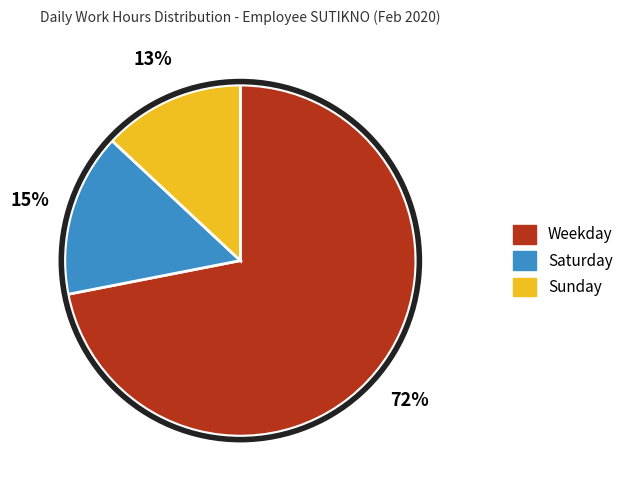

To the nearest percent, what is the average slice percentage?

33%